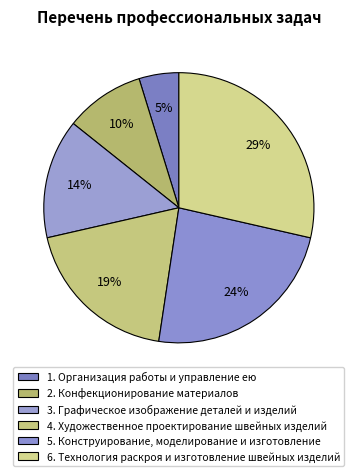

How many segments does this pie chart have?

6